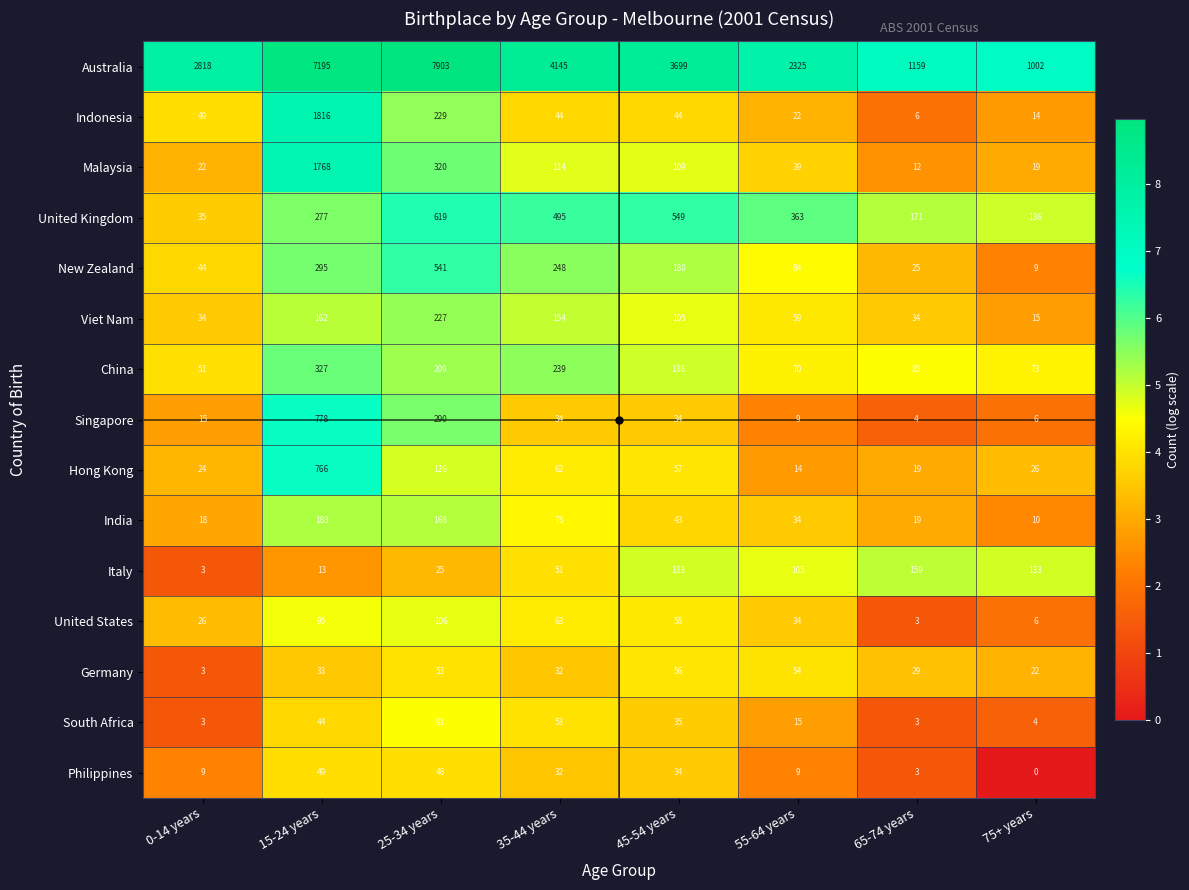

What is the difference between the maximum and minimum values in the South Africa series?

88